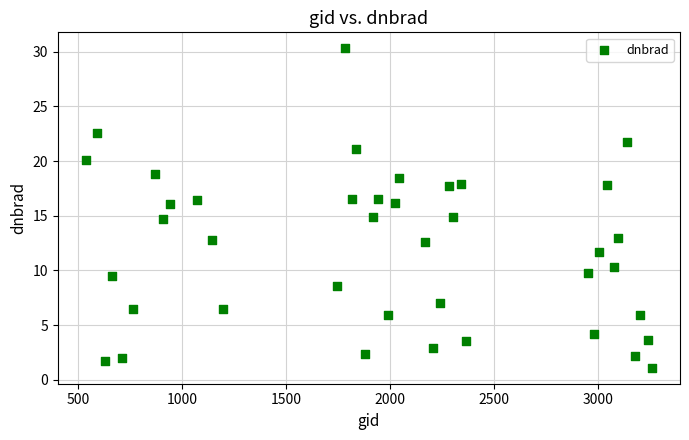

What is the range of X values (max minus min)?

2718.0